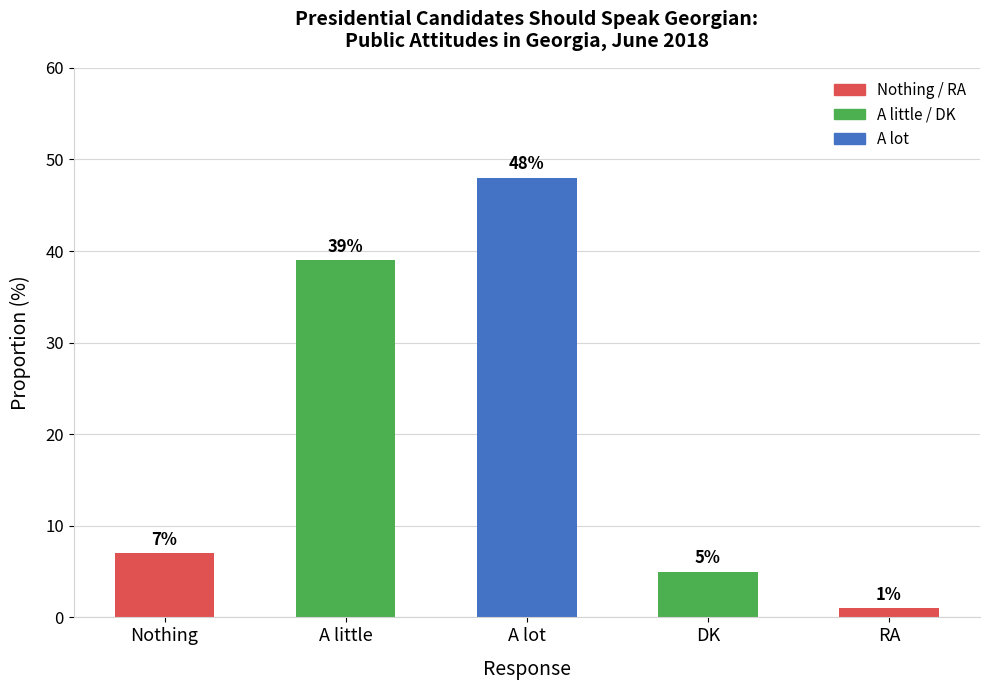

Reading right to left, transcribe all the data shown in this chart.

RA=1	DK=5	A lot=48	A little=39	Nothing=7